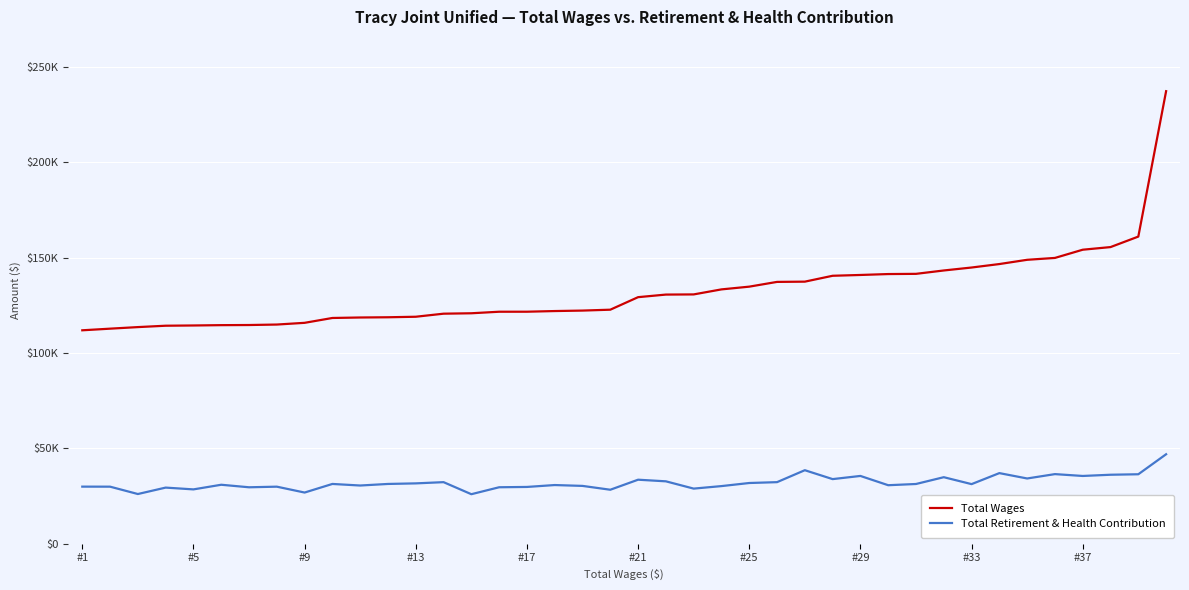

What are all the series names shown in the legend?

Total Wages, Total Retirement & Health Contribution